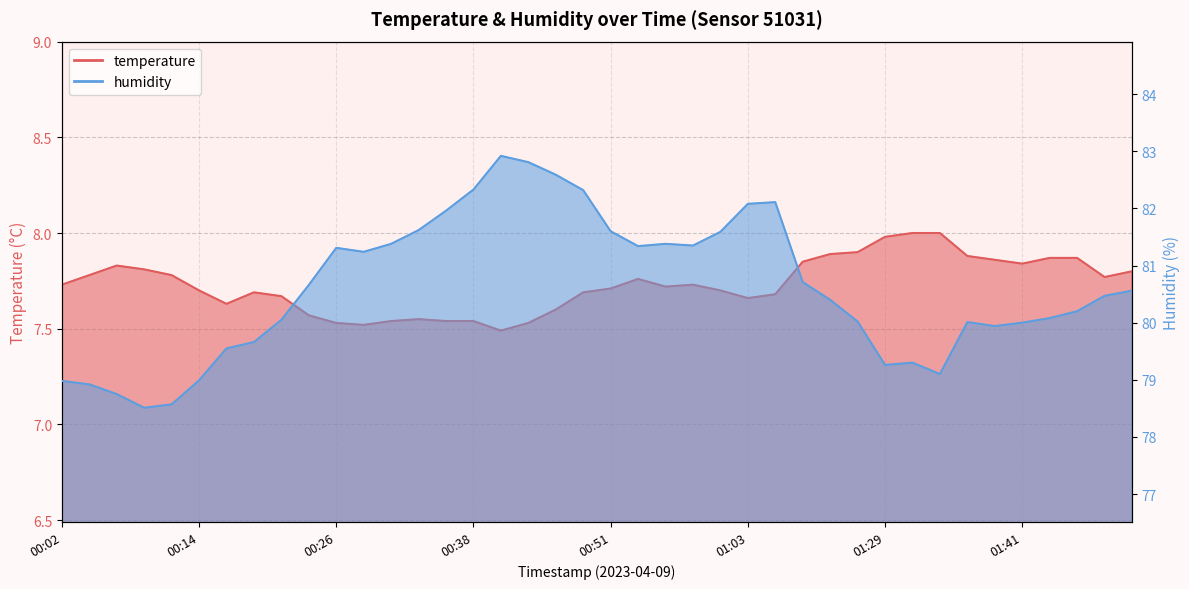

At how many categories does at least one series exceed 66?

40